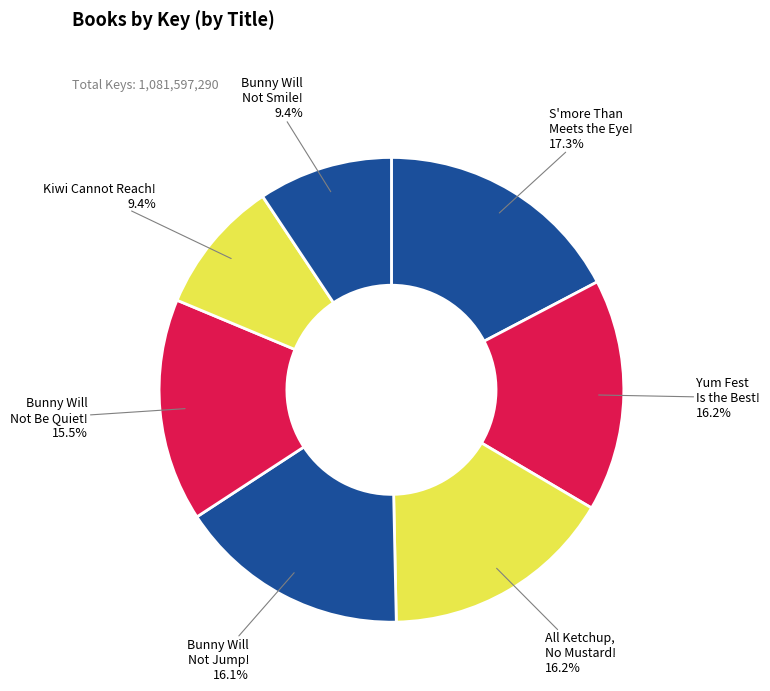

Count the number of slices in the pie.

7